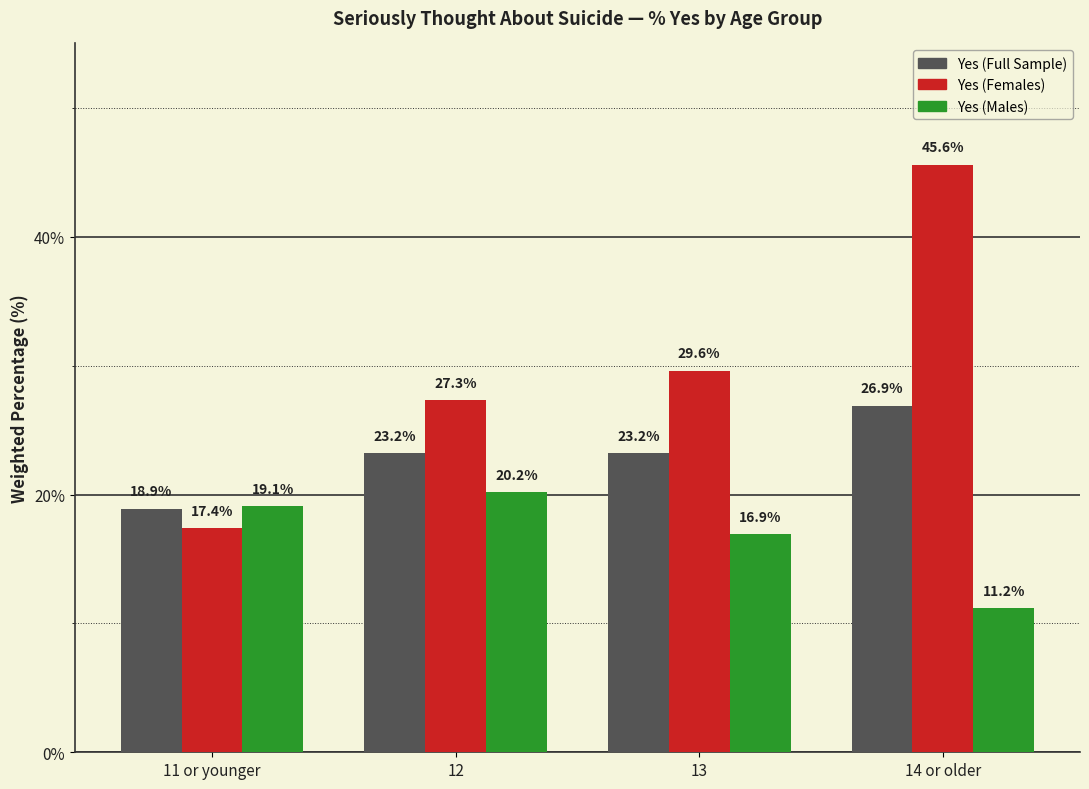

What is the value of the Yes (Females) bar at the 1st from the left?

17.4